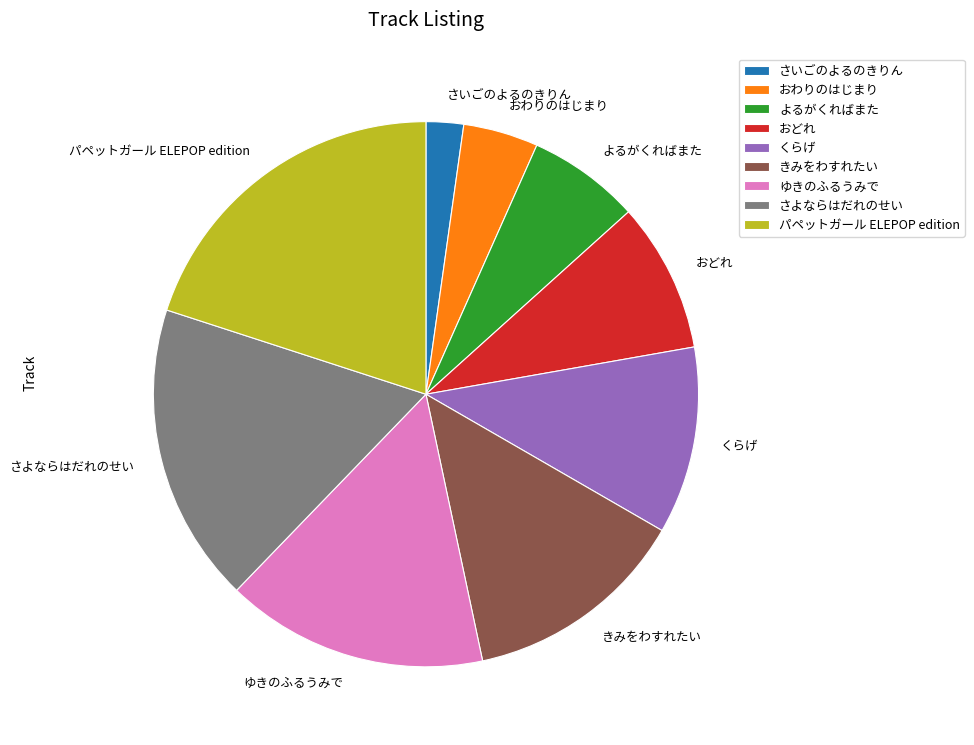

Count the number of slices in the pie.

9